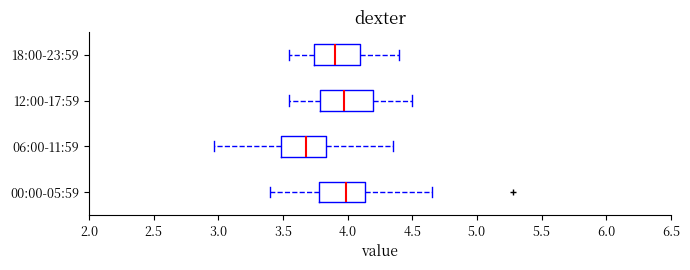

Reading bottom to top, transcribe this box plot: for each box, give where its median line is, the range the box spans, and where its two whiskers end, as read against the x-axis. The values are not printed on the chart, so give them approximately, as read against the axis.

00:00-05:59: median 4.00, box 3.80 to 4.15, whiskers 3.40 to 4.65
06:00-11:59: median 3.70, box 3.50 to 3.85, whiskers 2.95 to 4.35
12:00-17:59: median 4.00, box 3.80 to 4.20, whiskers 3.55 to 4.50
18:00-23:59: median 3.90, box 3.75 to 4.10, whiskers 3.55 to 4.40